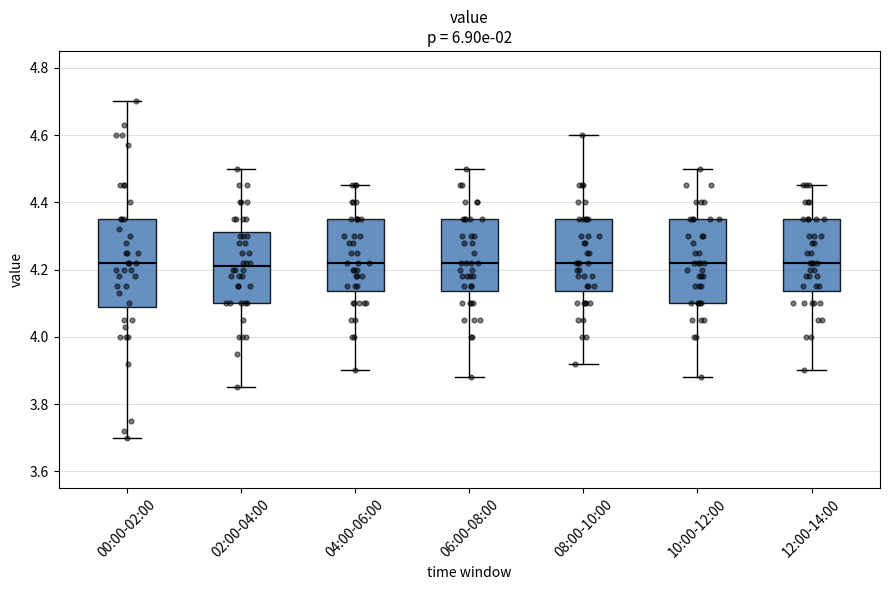

Where is the lower edge of the box for 12:00-14:00 on the y-axis? The values are not printed on the chart, so give them approximately, as read against the axis.

4.14